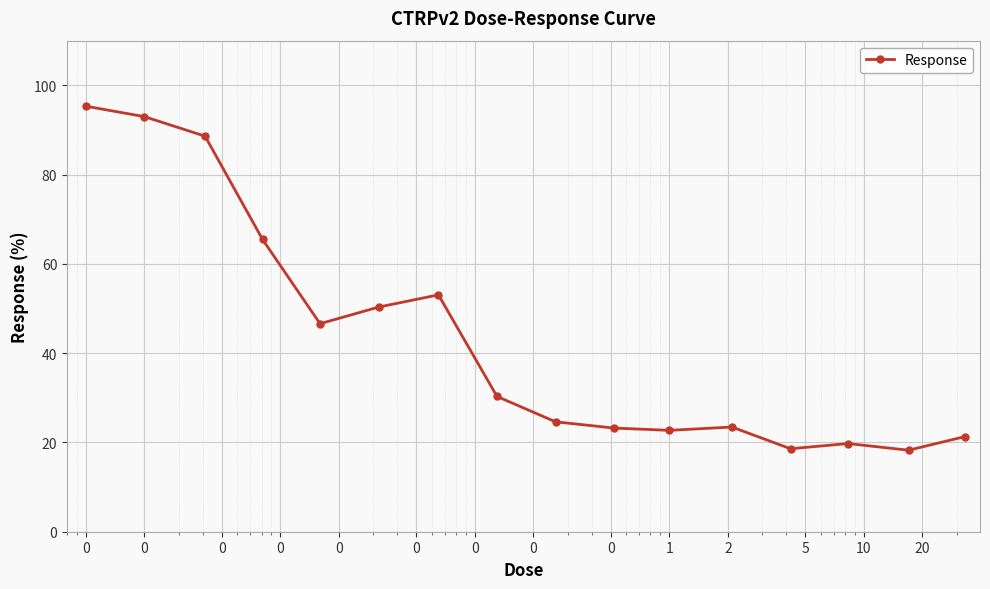

What is the average value?

43.4